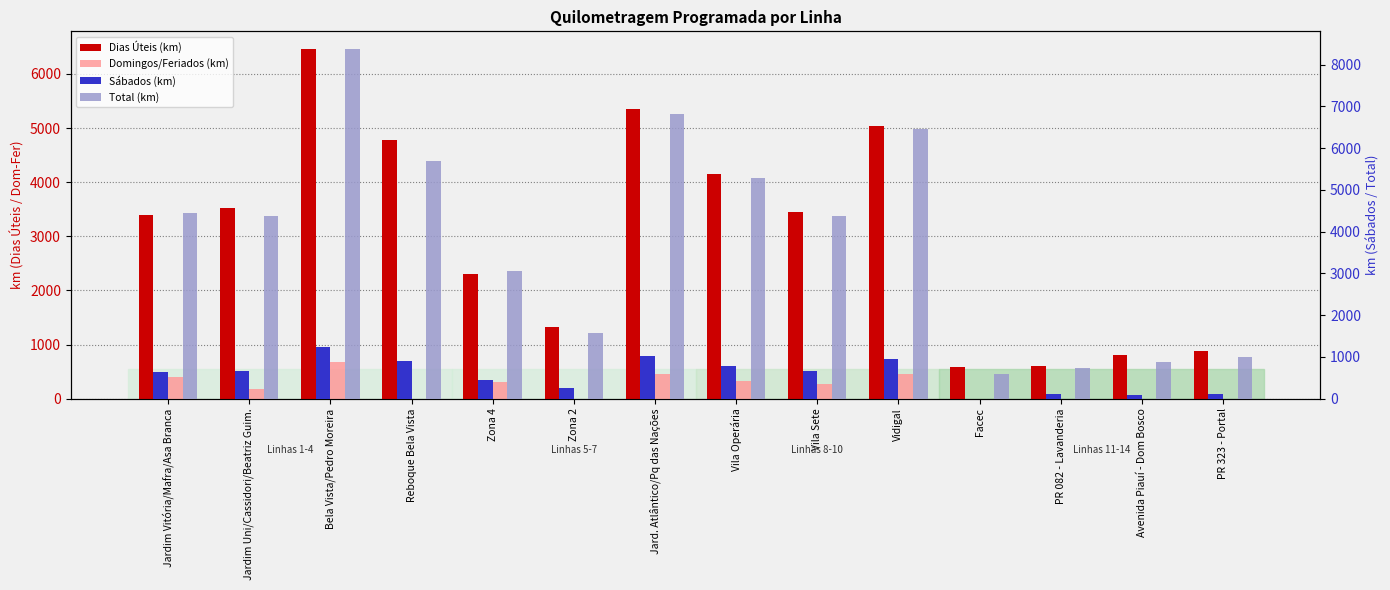

Is it true that Total (km) equals 278.5 at PR 082 - Lavanderia?

False